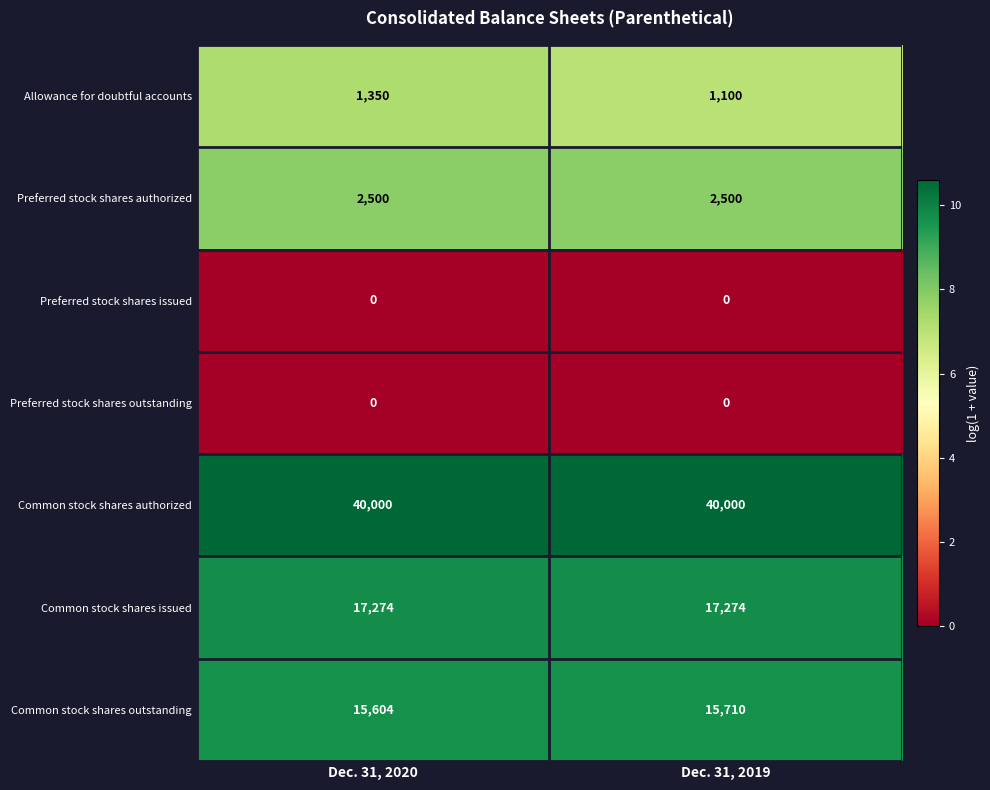

Is the value of Preferred stock shares authorized at Dec. 31, 2020 greater than the value of Preferred stock shares outstanding at Dec. 31, 2020?

Yes